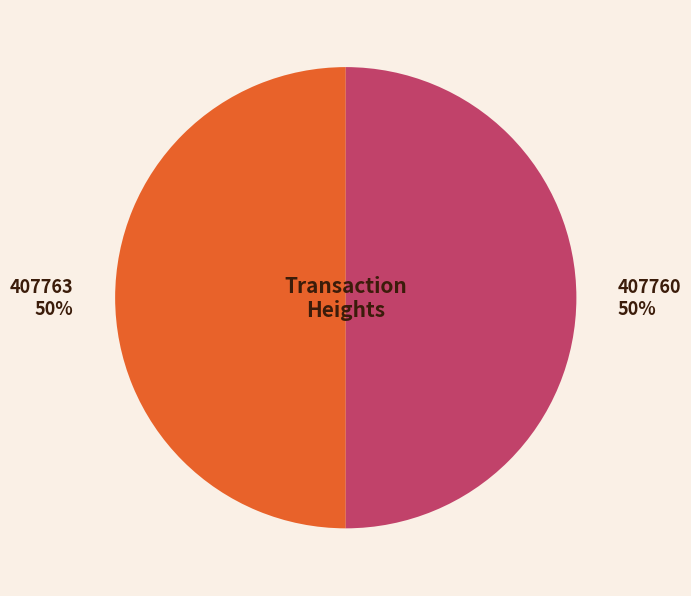

Combined, do 407763 and 407760 account for over 50%?

Yes